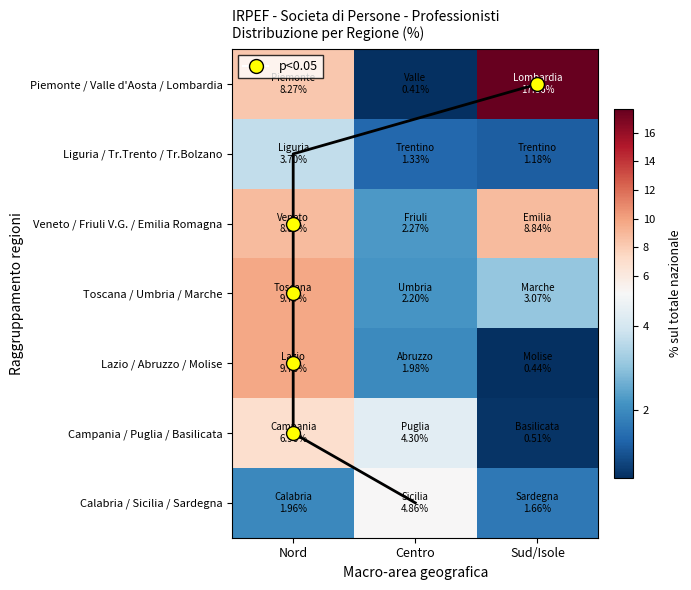

Which has a higher value, Sud/Isole or Nord?

Sud/Isole